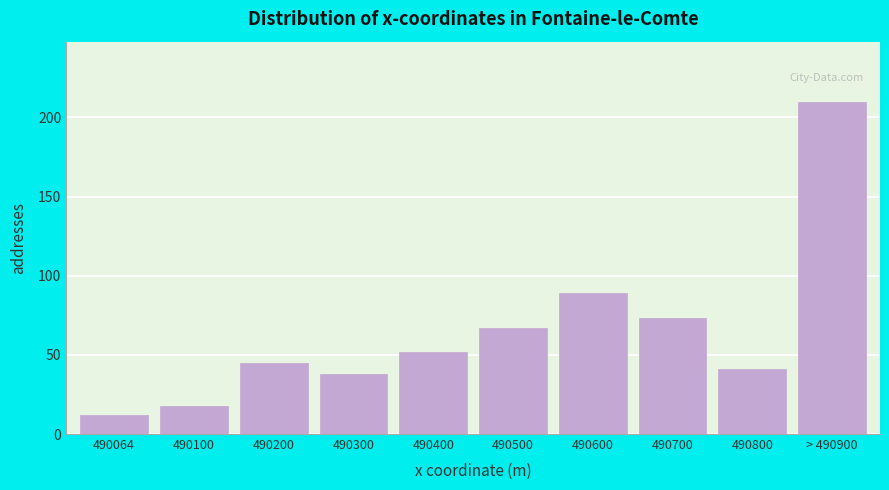

Reading right to left, extract all data points from this chart.

210	41	73	89	67	52	38	45	18	12